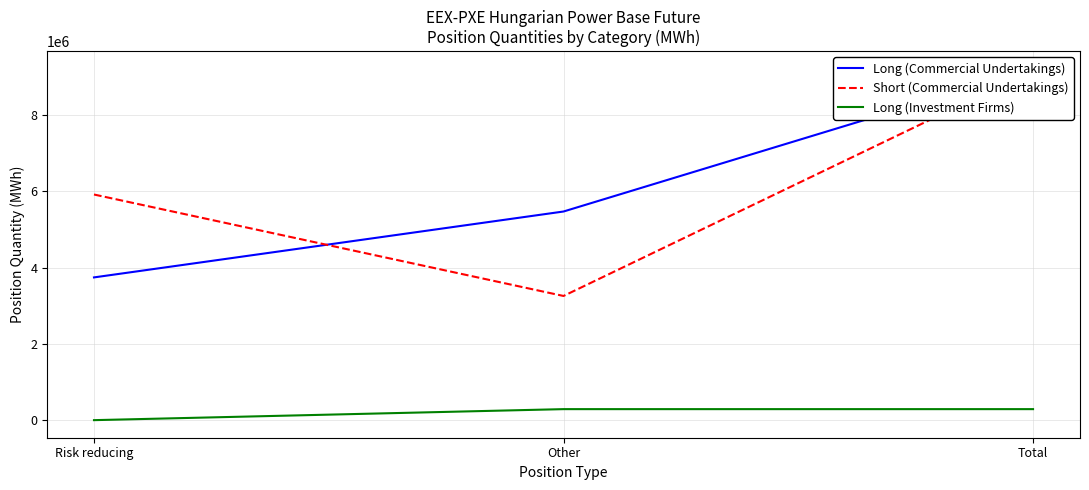

Reading left to right, what are all the values shown in this chart?

Long (Commercial Undertakings): Risk reducing=3745695	Other=5474697	Total=9220392
Short (Commercial Undertakings): Risk reducing=5920925	Other=3258703	Total=9179628
Long (Investment Firms): Risk reducing=0	Other=289167	Total=289167